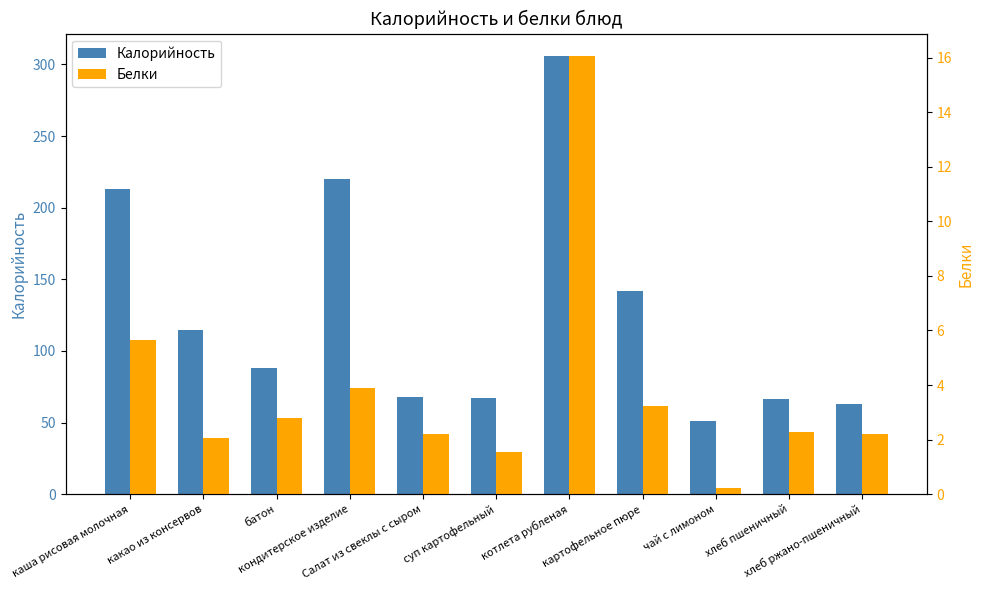

What is the average value of the Калорийность series?

127.2